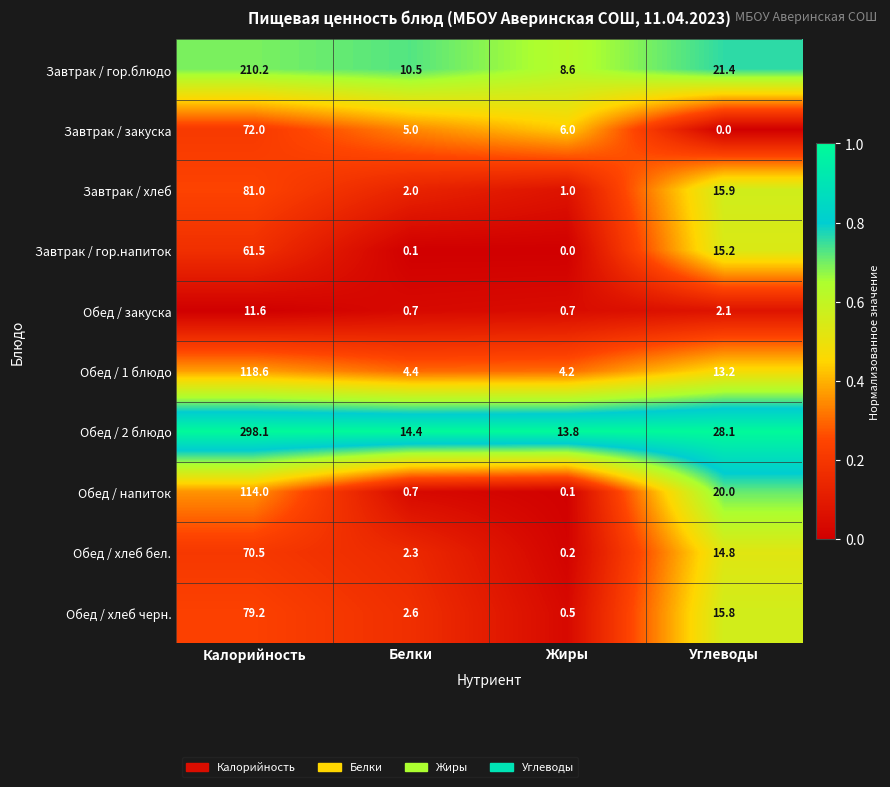

Which series changed the most between Калорийность and Жиры?

Обед / 2 блюдо